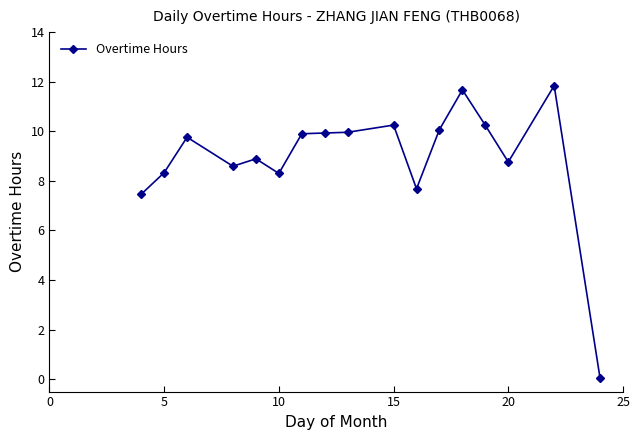

What is the value of the 6th point from the left?

8.3